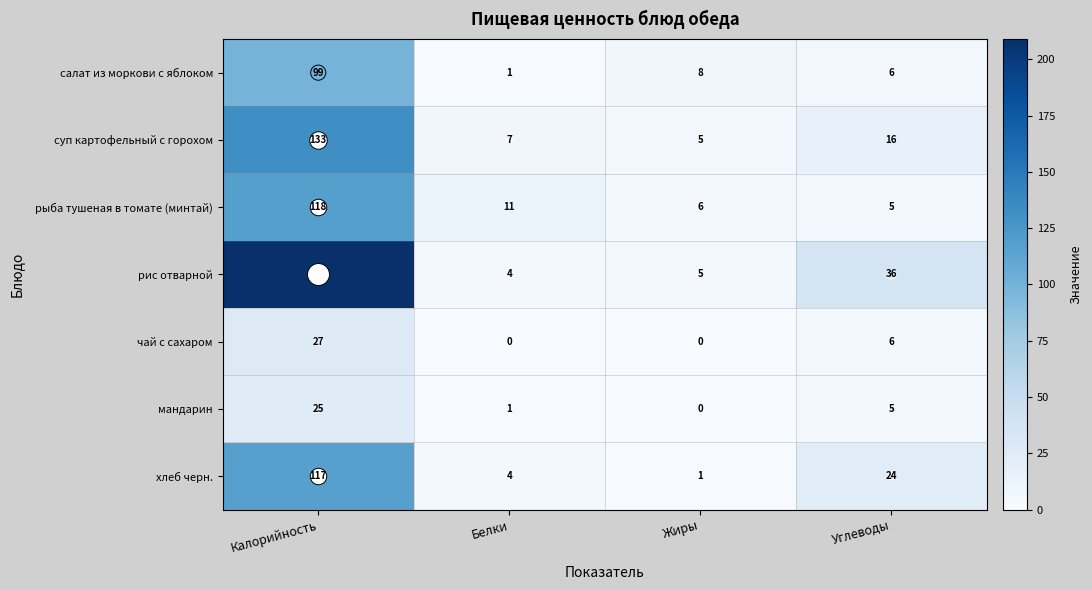

At which label does мандарин first exceed 5?

Калорийность